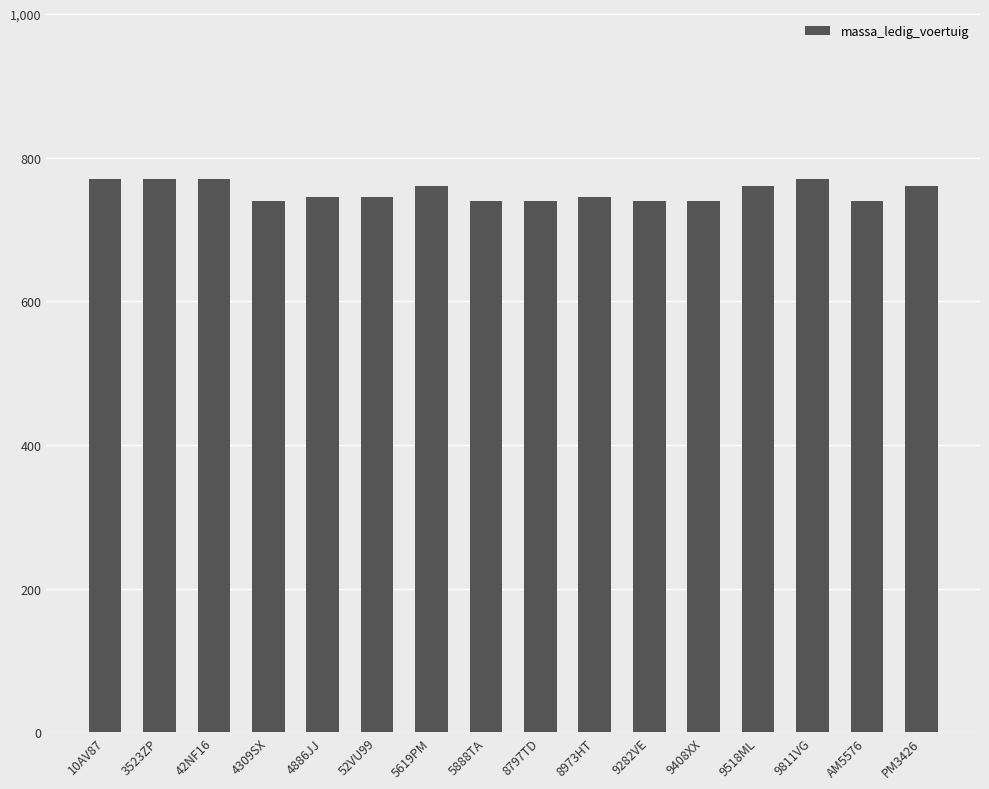

What is the difference between the maximum and minimum values?

30